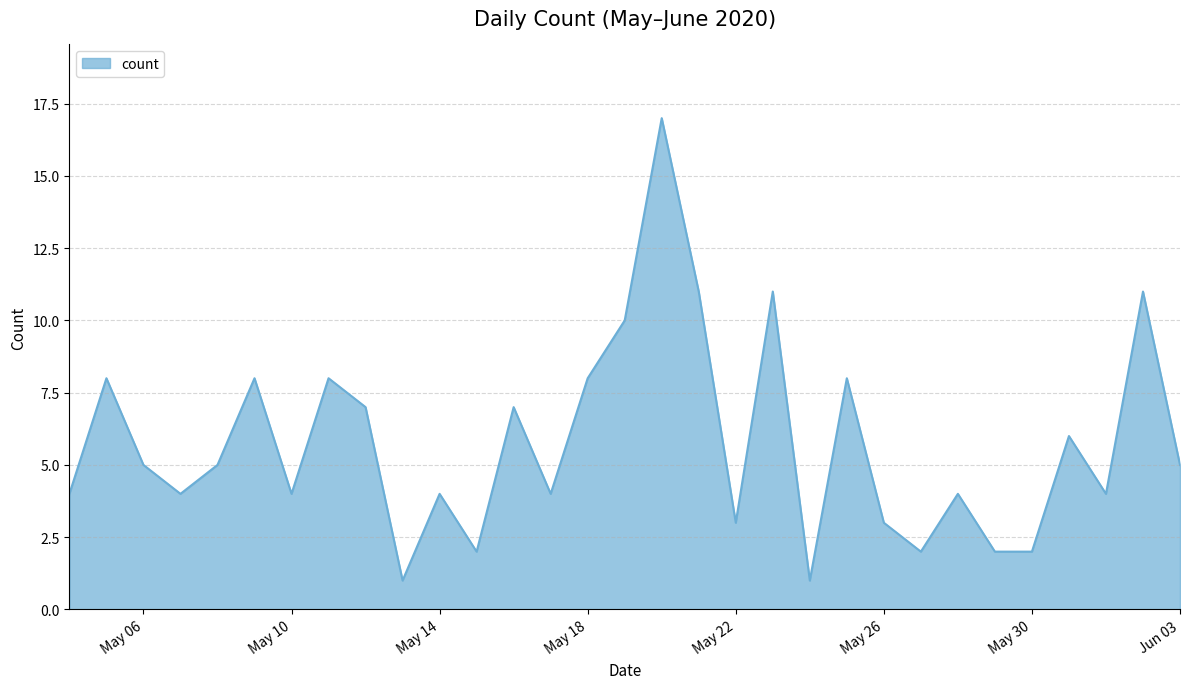

True or false: the data has more than 2 interior local peaks.

True